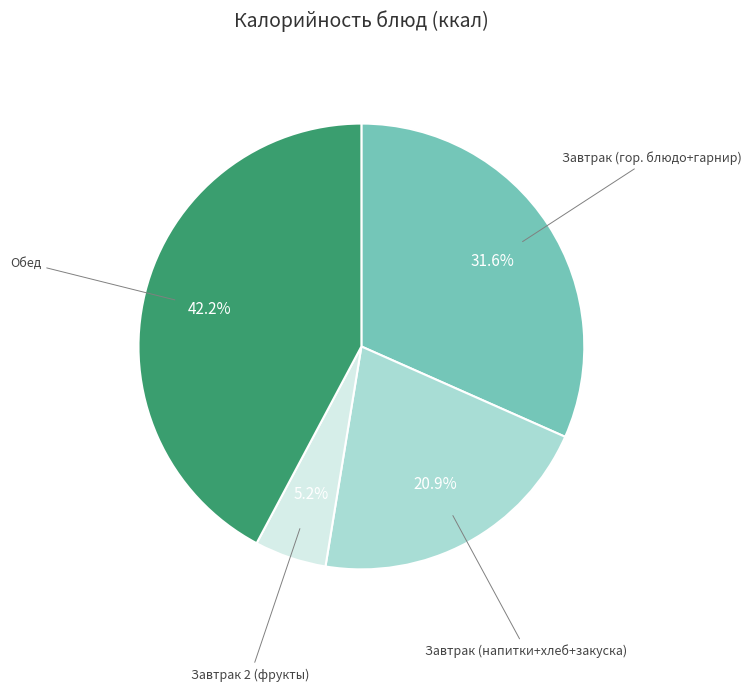

Does Обед account for over 50% of the chart?

No